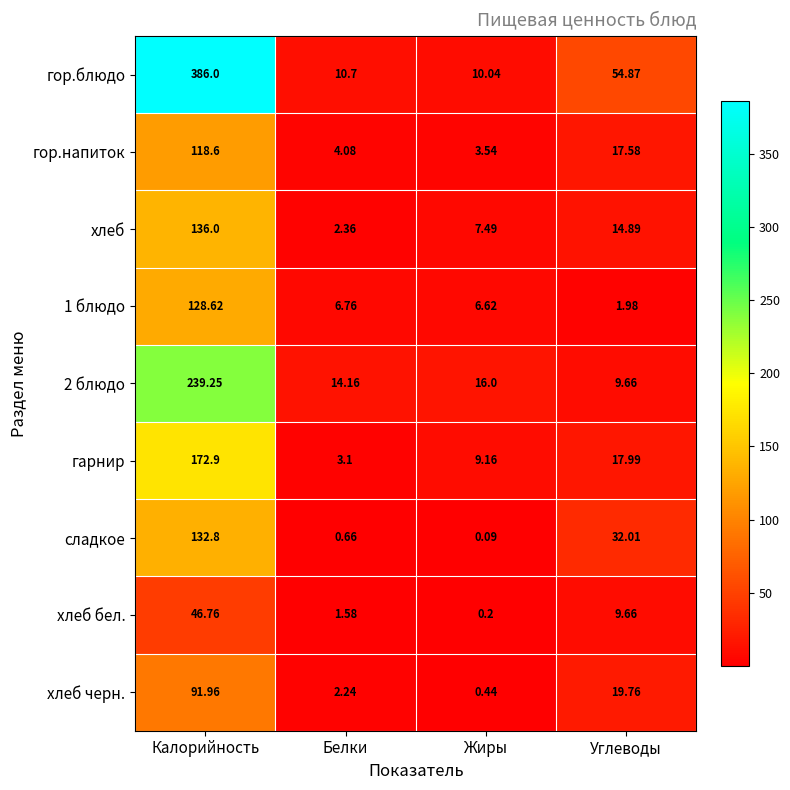

Rank the categories by гор.напиток value from lowest to highest.

Жиры, Белки, Углеводы, Калорийность